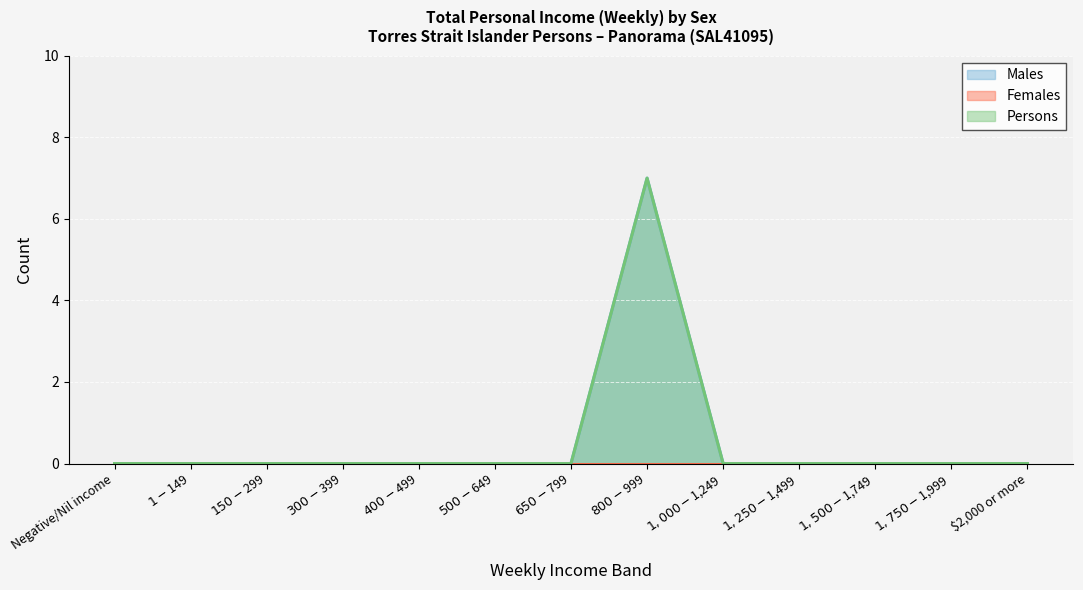

The Persons series shows 0 at $400-$499. True or false?

True